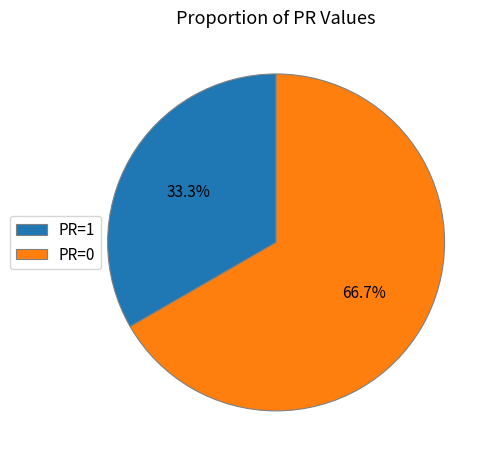

What is the ratio of the value at PR=0 to the value at PR=1?

2.0